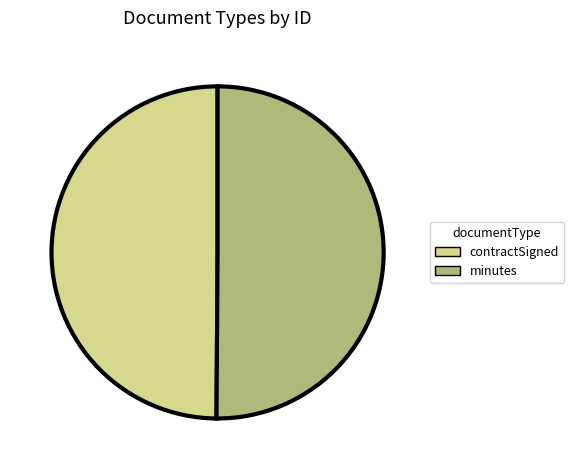

Combined, do minutes and contractSigned account for over 50%?

Yes